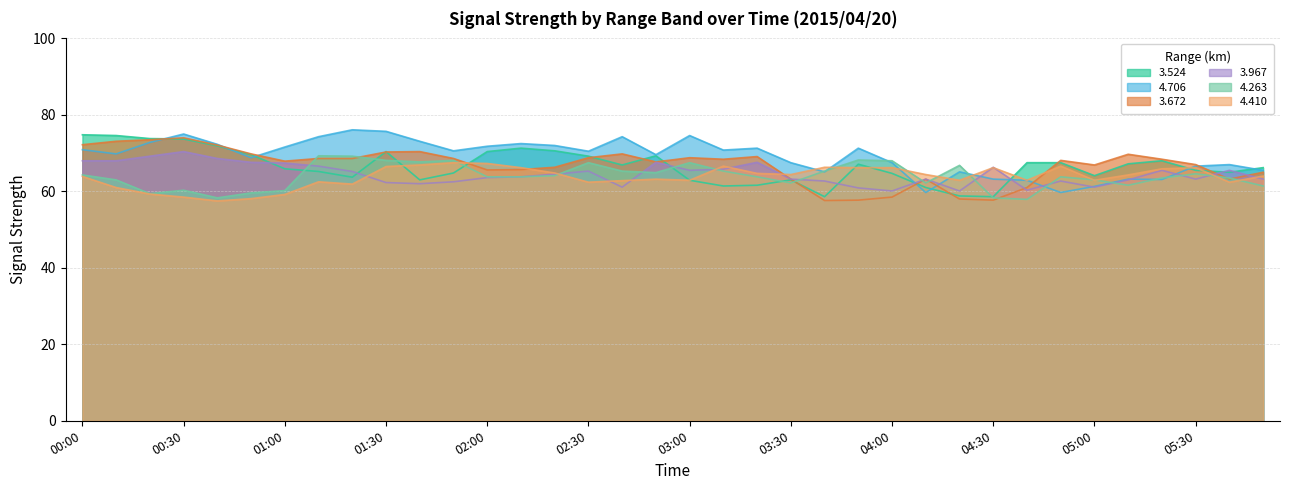

What is the spread (max minus min) of values at 00:30?

16.5